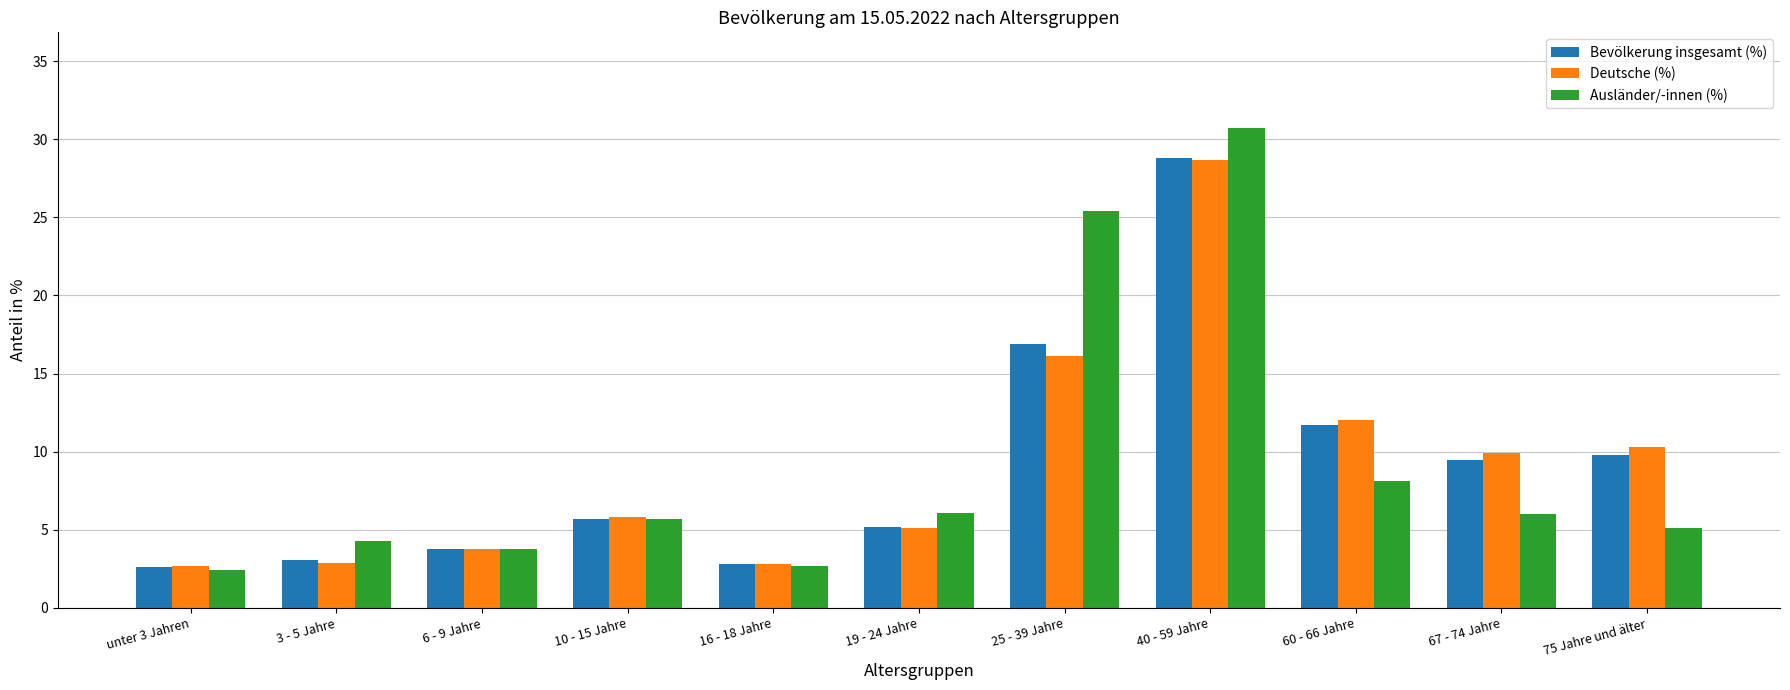

What is the label of the 8th bar from the left?

40 - 59 Jahre